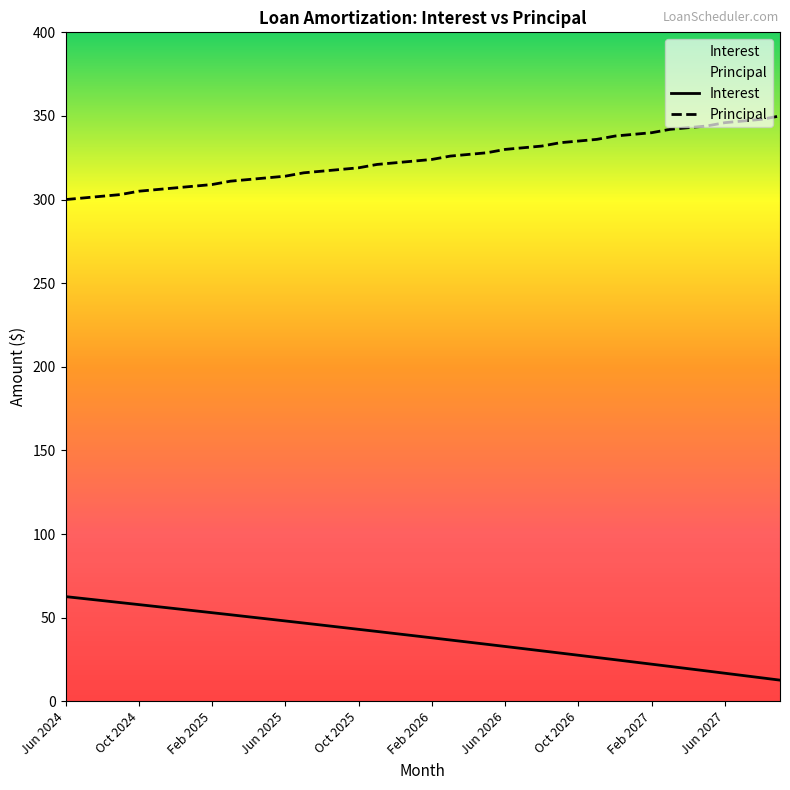

List the series in order of their peak value, highest first.

Principal, Interest